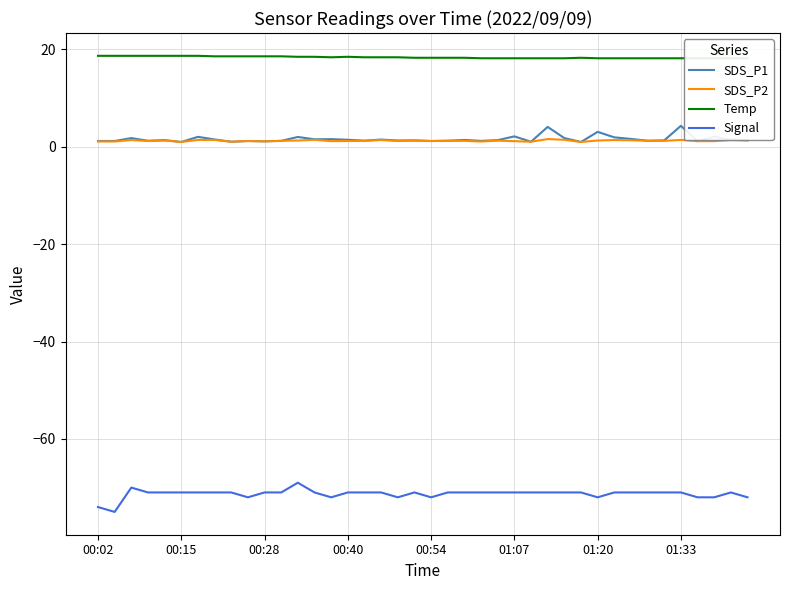

What is the maximum value for Signal?

-69.0